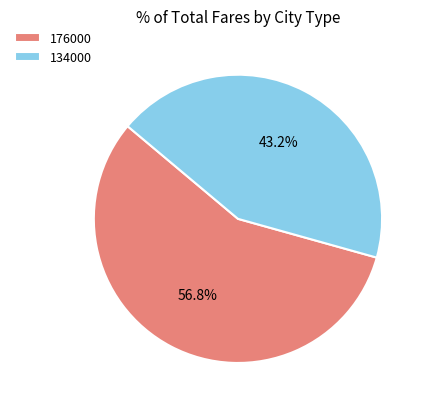

Which has a higher value, 176000 or 134000?

176000